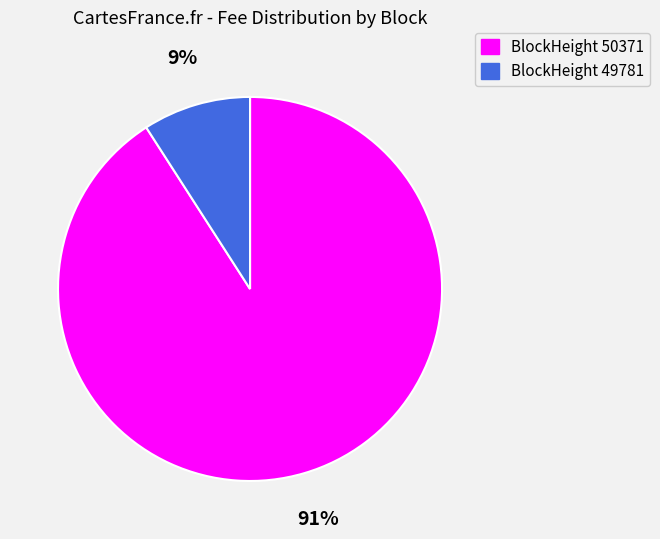

To the nearest percent, what is the difference between the largest and smallest slice percentages?

82%